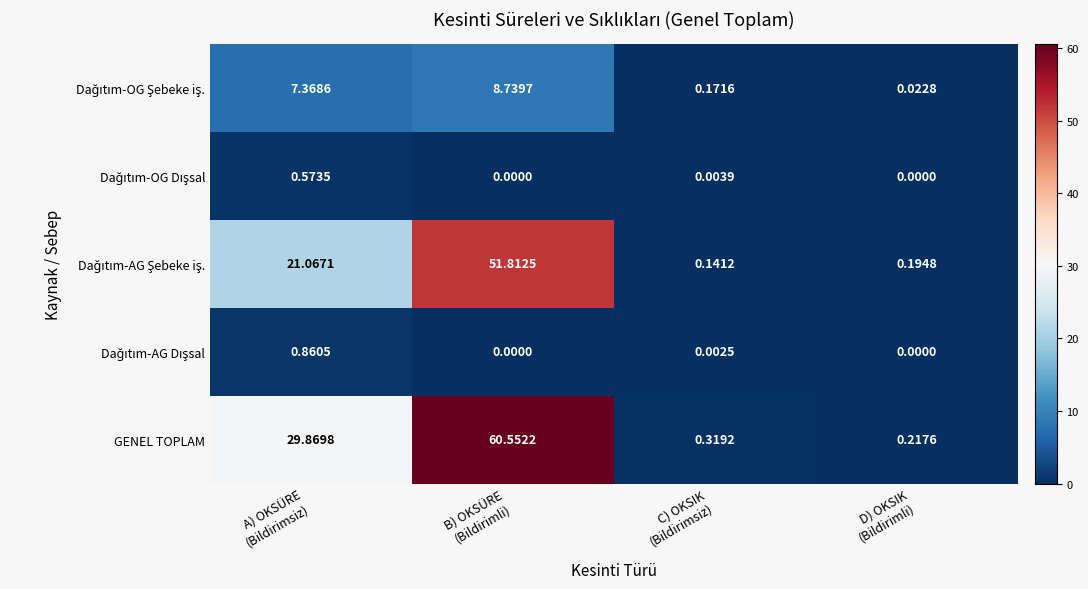

Which series has the largest range (max minus min)?

GENEL TOPLAM